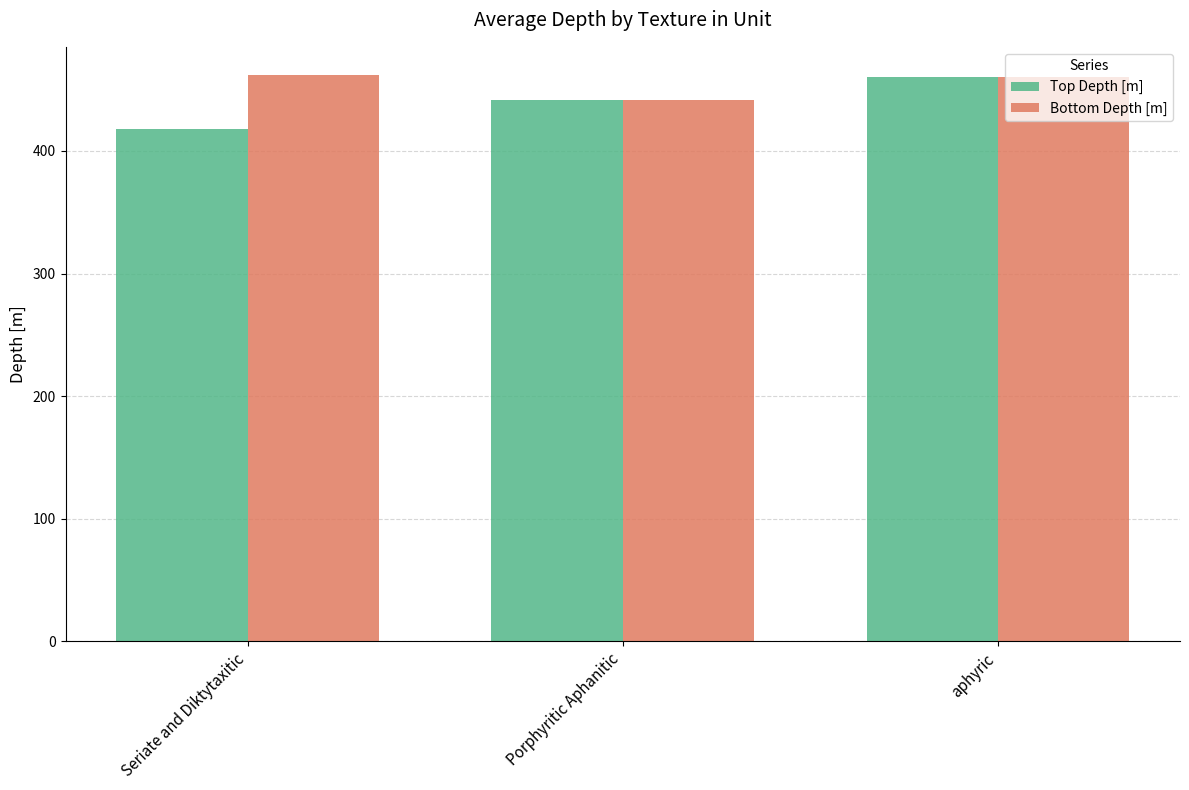

Which series has the largest total across all categories?

Bottom Depth [m]